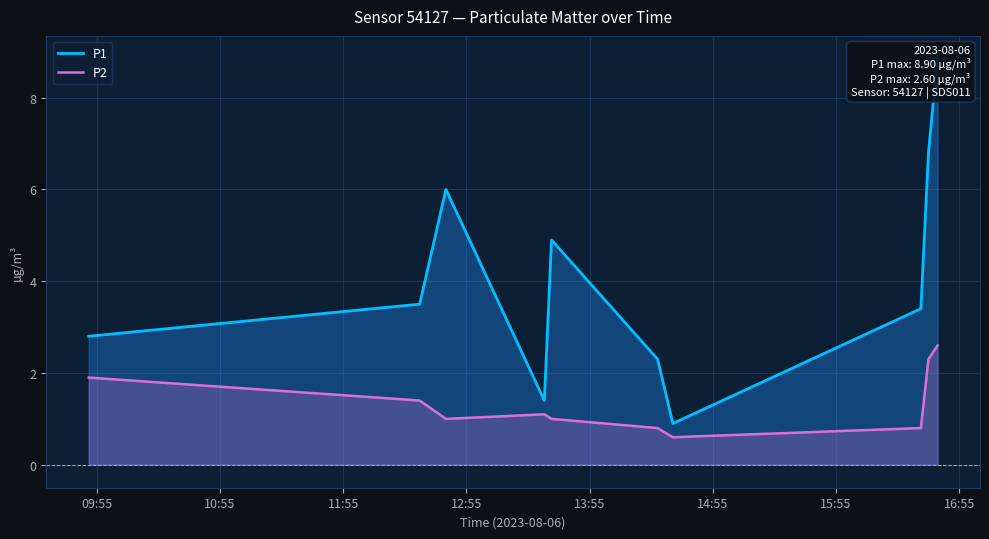

Rank the series by their average value, from highest to lowest.

P1, P2